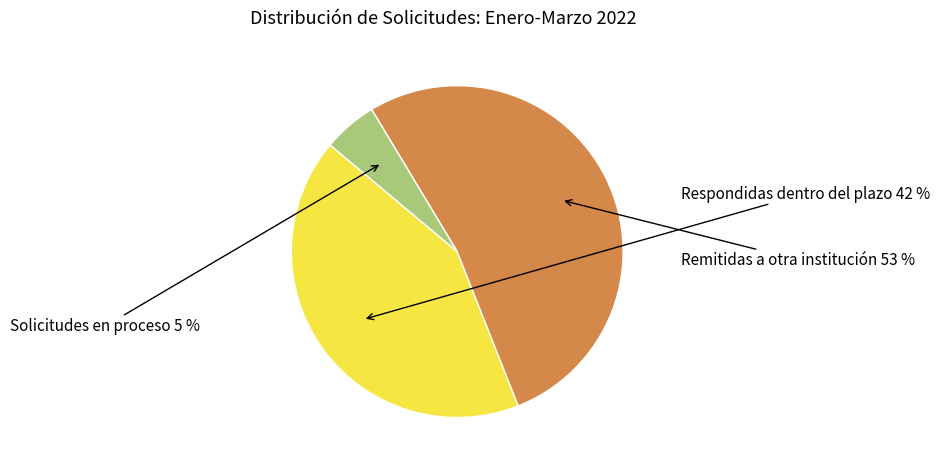

What is the smallest slice in the pie chart?

Solicitudes en proceso